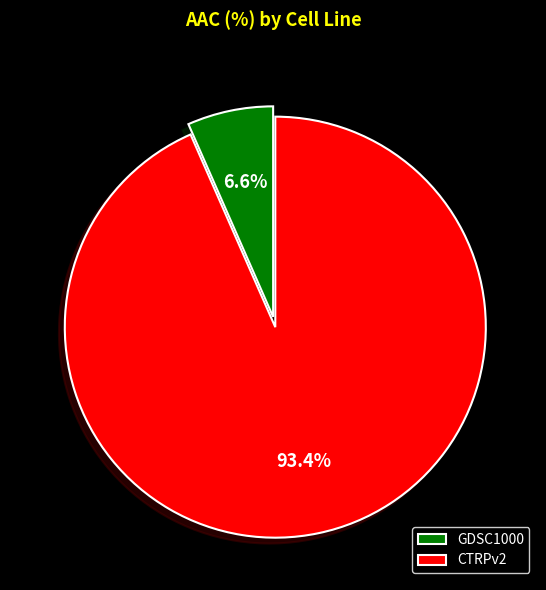

Which slice is the largest?

CTRPv2